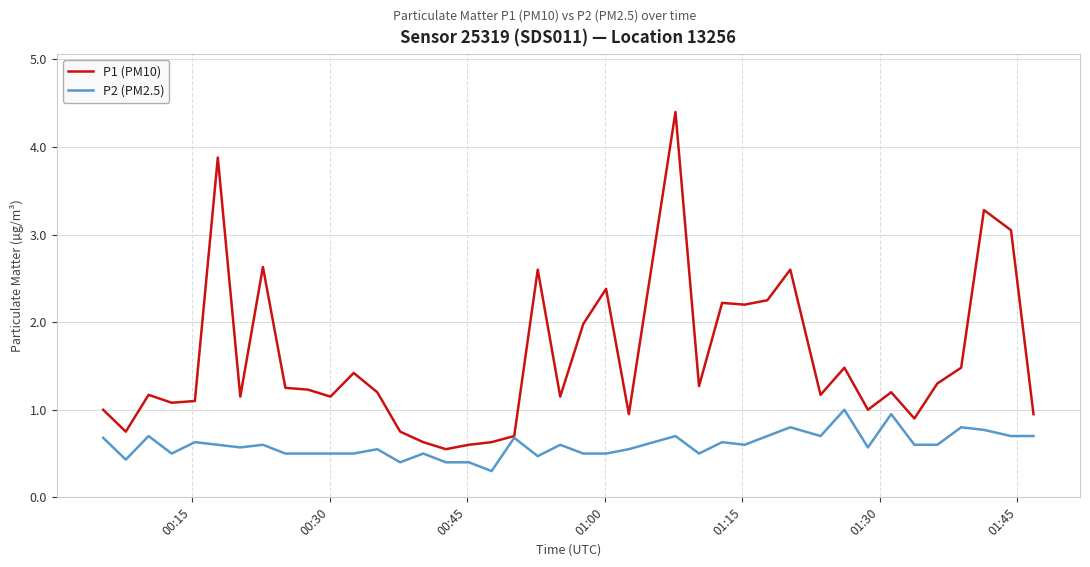

What is the sum of all P1 (PM10) values?

62.7